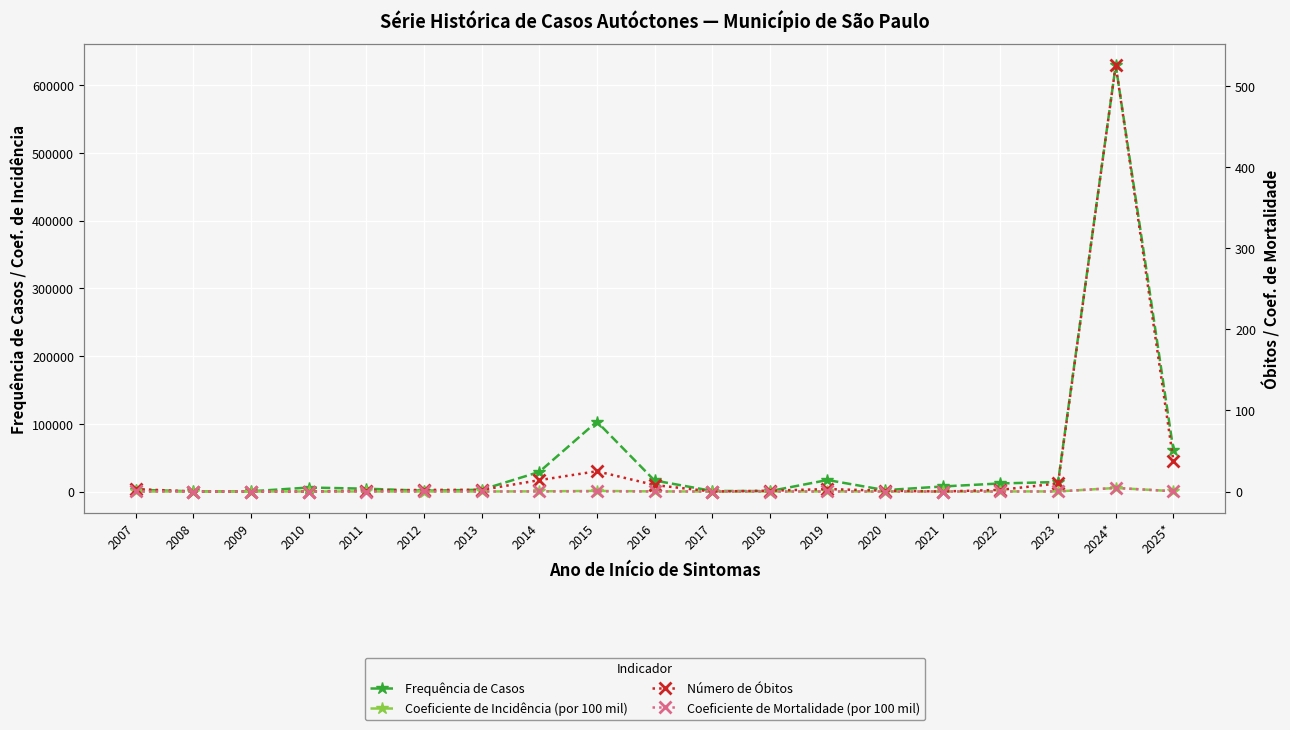

What is the maximum value shown in the chart?

629403.0